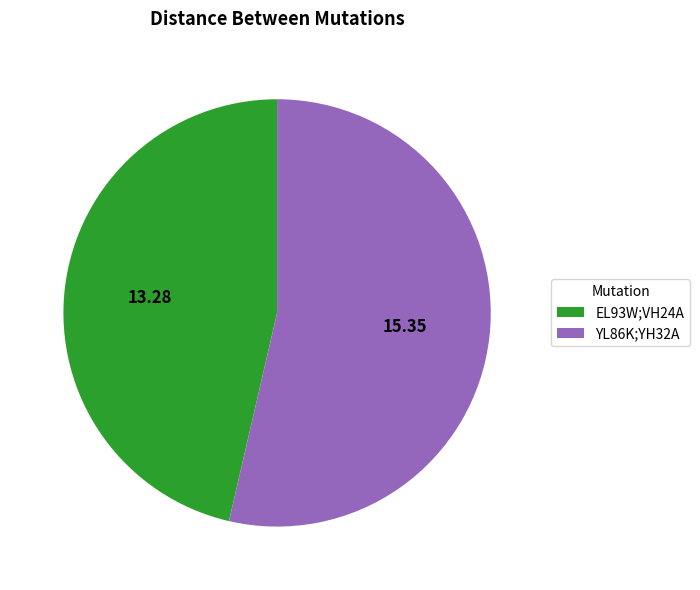

True or false: EL93W;VH24A accounts for 46% of the total.

True